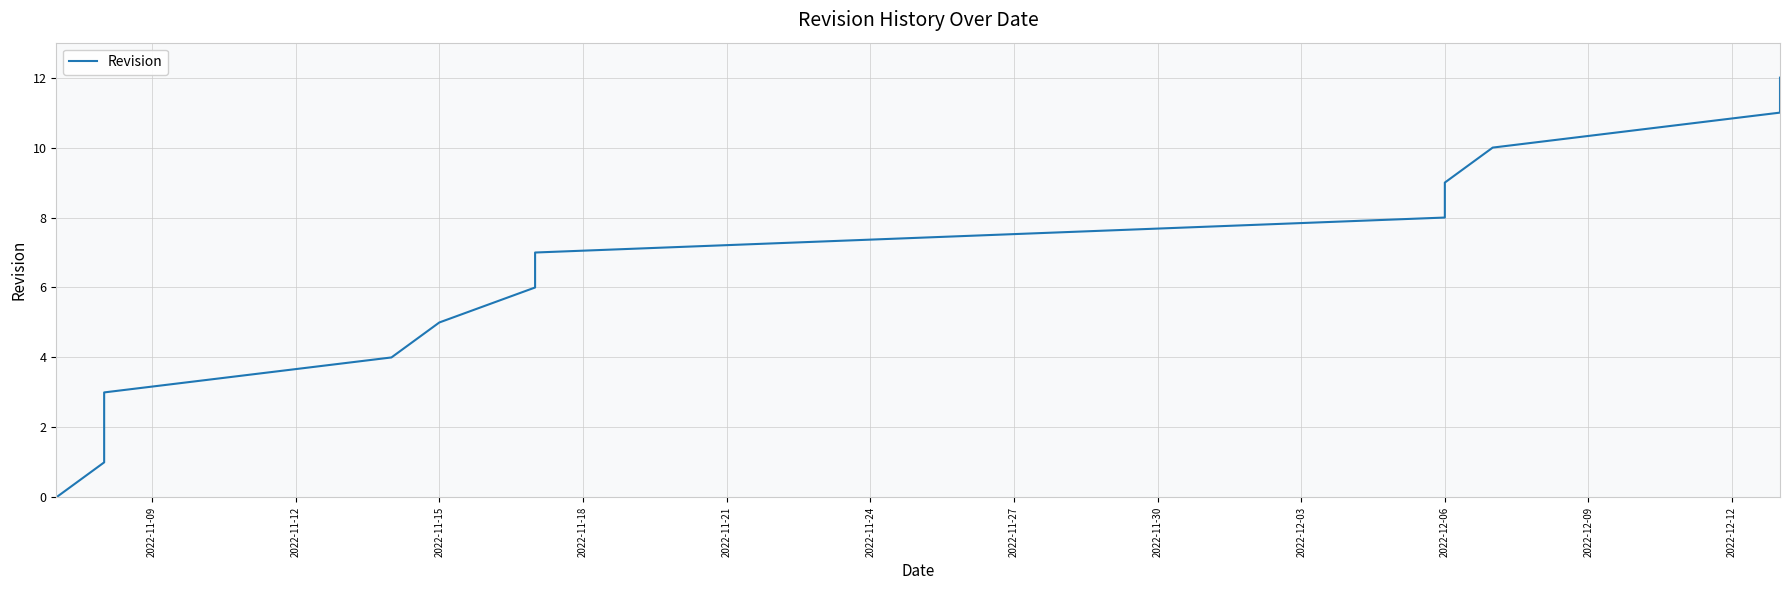

What is the difference between the second highest and minimum values?

11